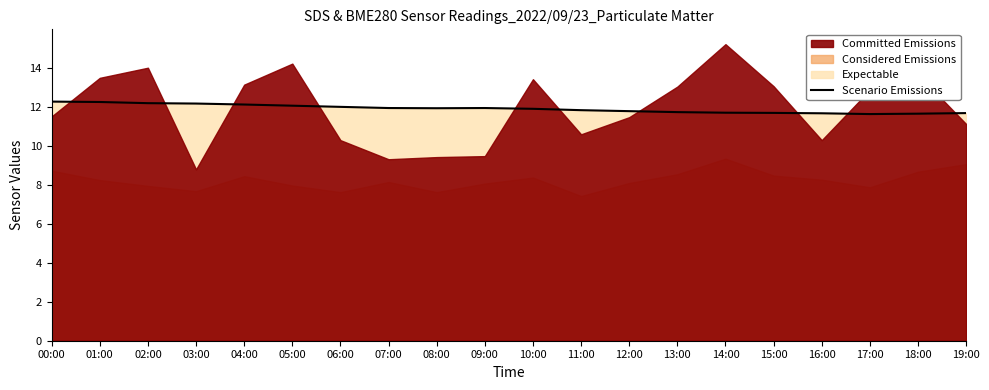

Reading left to right, transcribe all the data shown in this chart.

00:00=12.3	01:00=12.3	02:00=12.2	03:00=12.2	04:00=12.1	05:00=12.1	06:00=12.0	07:00=11.9	08:00=11.9	09:00=11.9	10:00=11.9	11:00=11.8	12:00=11.8	13:00=11.7	14:00=11.7	15:00=11.7	16:00=11.7	17:00=11.6	18:00=11.7	19:00=11.7